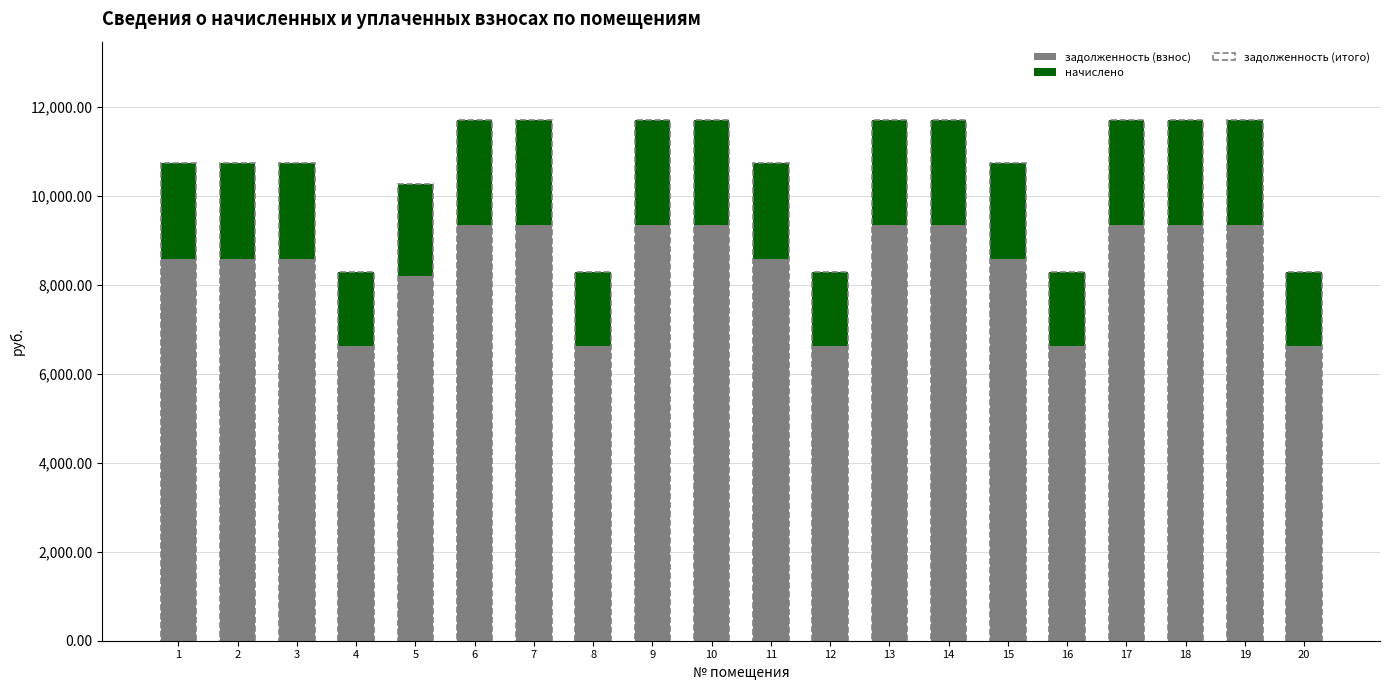

How many values in the задолженность (взнос) series are below 8582?

6